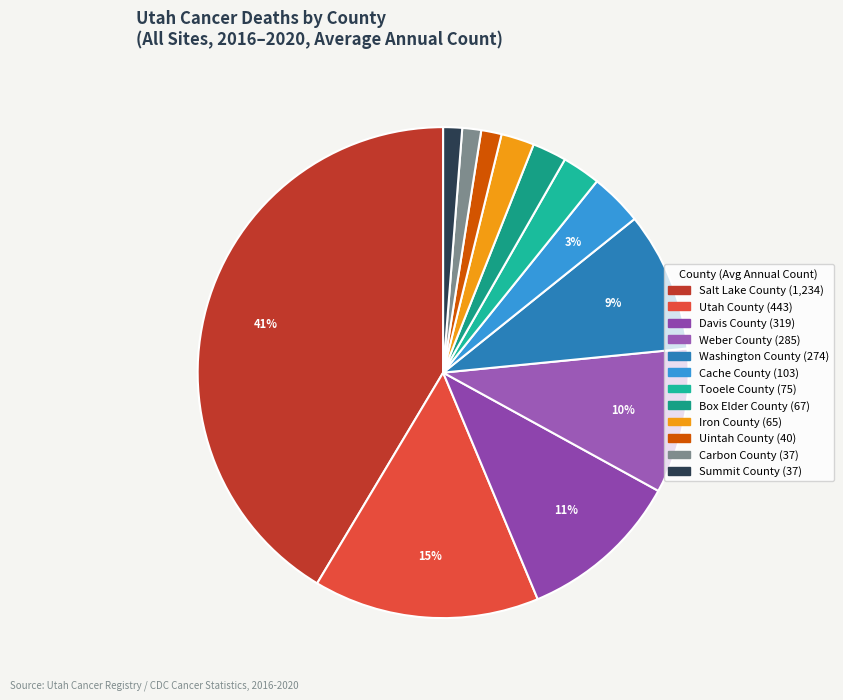

The Iron County slice represents 2% of the pie. True or false?

True